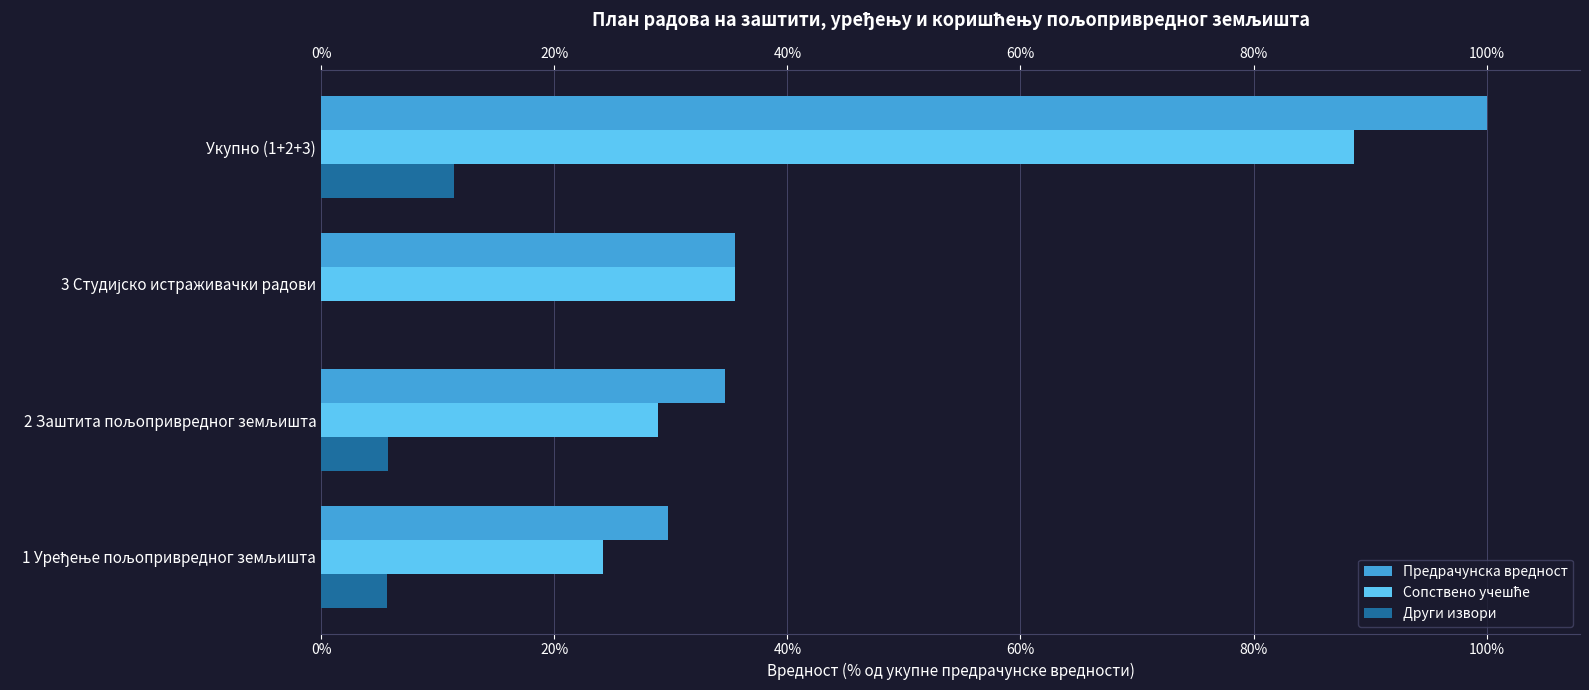

What is the difference between the highest and lowest values at 1 Уређење пољопривредног земљишта?

24.2